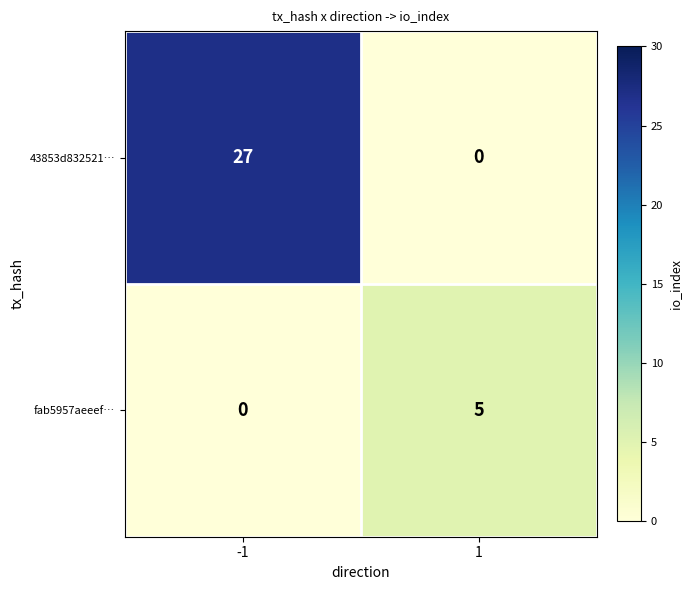

What is the difference between the maximum and minimum values in the 43853d832521… series?

27